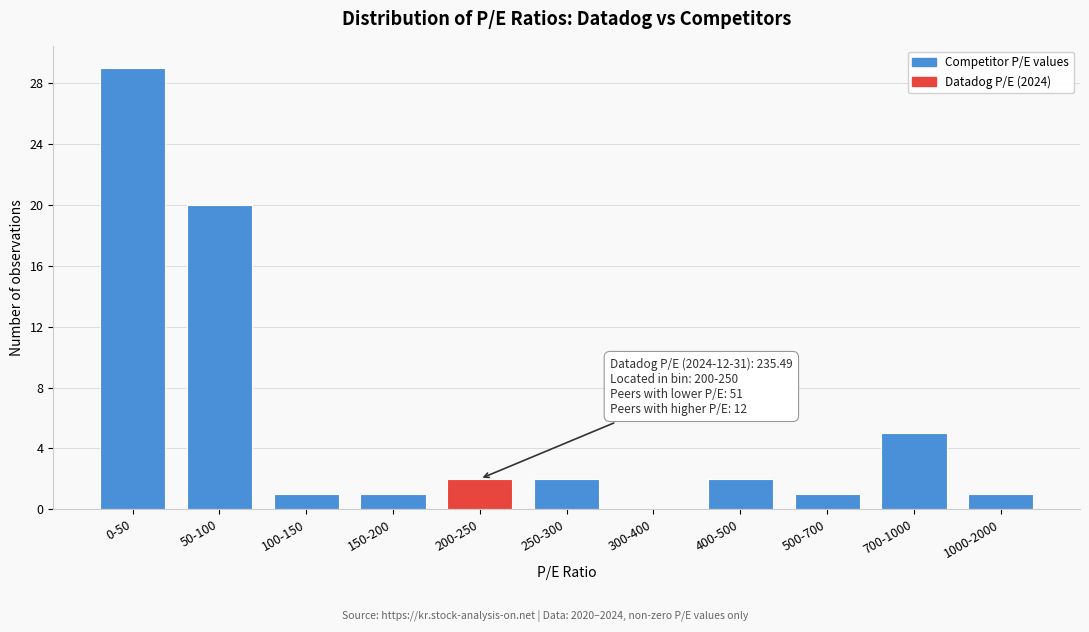

Reading left to right, list all the values displayed in this chart.

0-50=29	50-100=20	100-150=1	150-200=1	200-250=2	250-300=2	300-400=0	400-500=2	500-700=1	700-1000=5	1000-2000=1